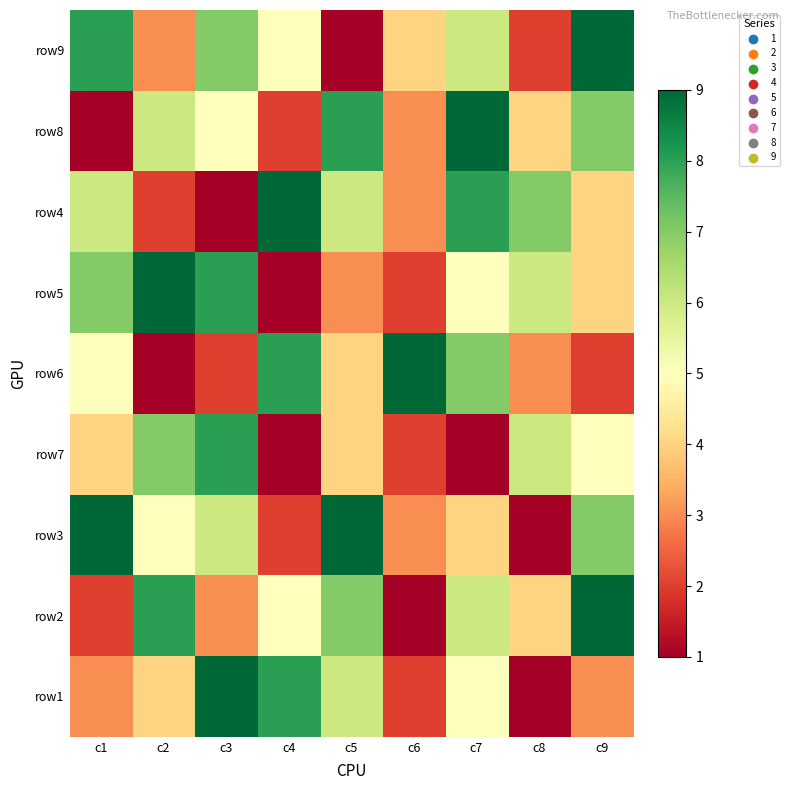

What is the smallest value displayed?

1